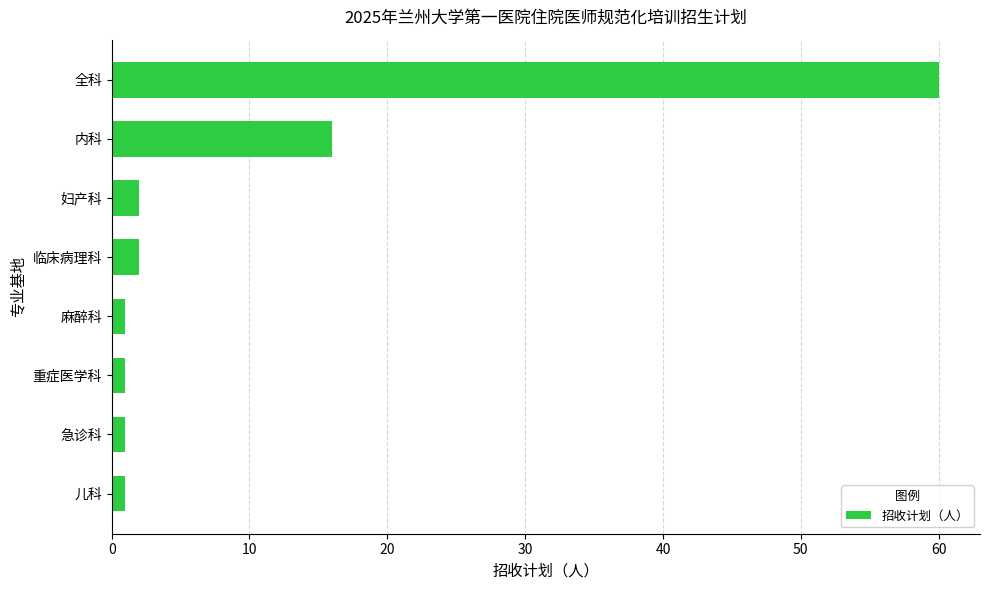

Reading top to bottom, transcribe all the data shown in this chart.

60	16	2	2	1	1	1	1